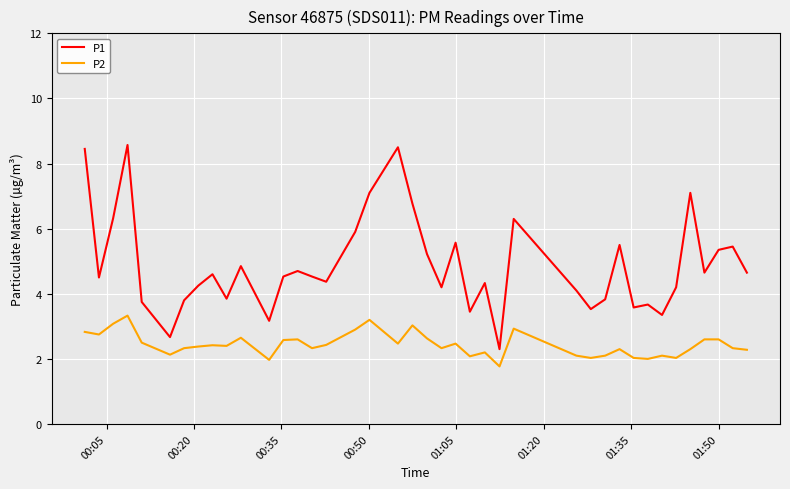

True or false: P2 and P1 cross at least once.

False